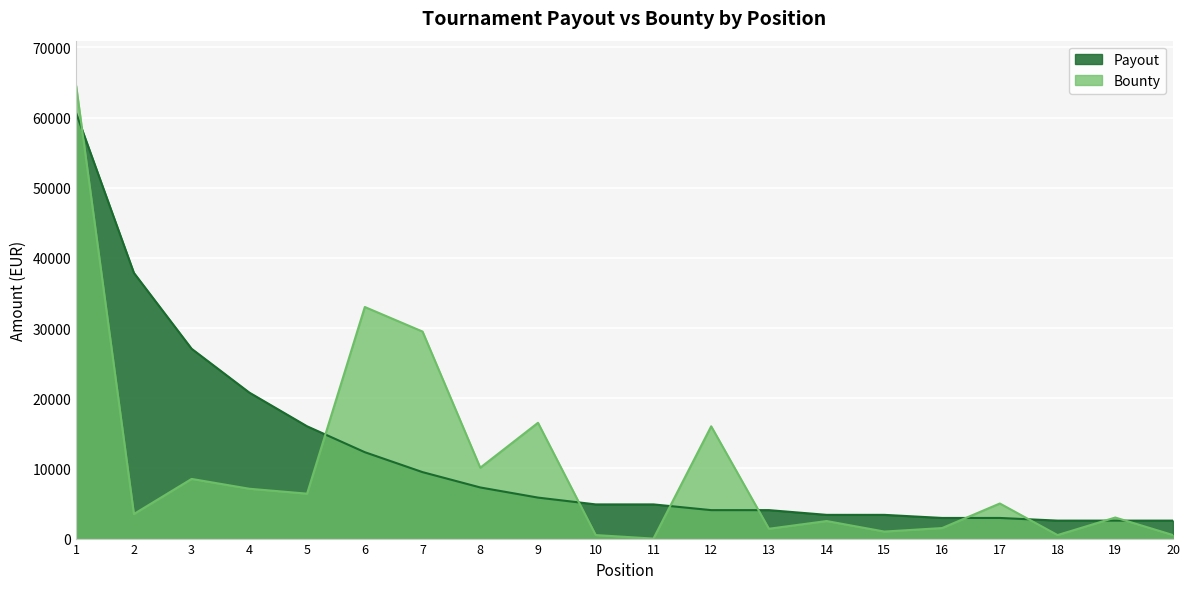

Read the Payout value at 15.

3380